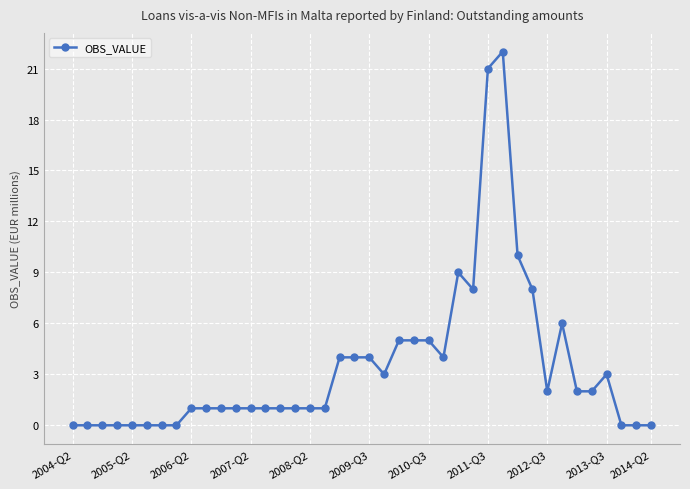

What is the greatest value displayed?

22